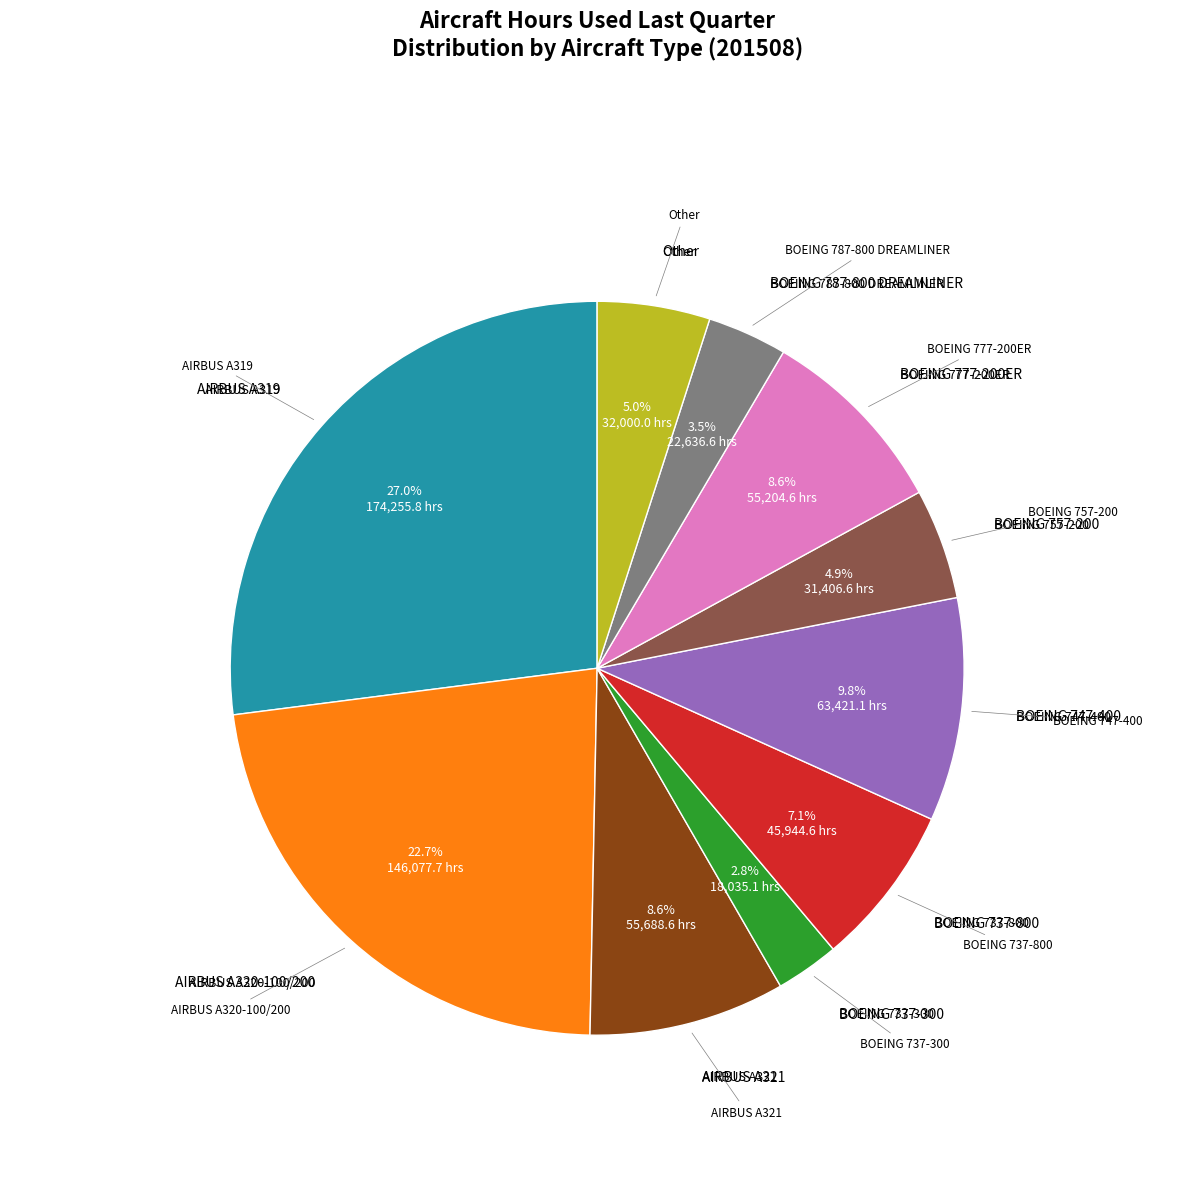

How many slices are in this pie chart?

10